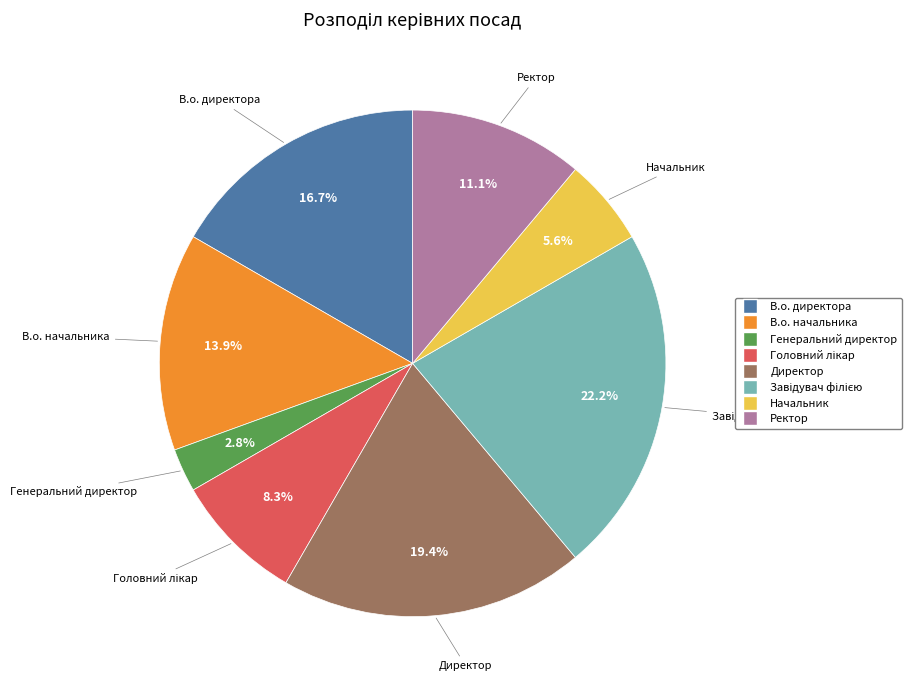

What percentage is NOT represented by Генеральний директор?

97.2%